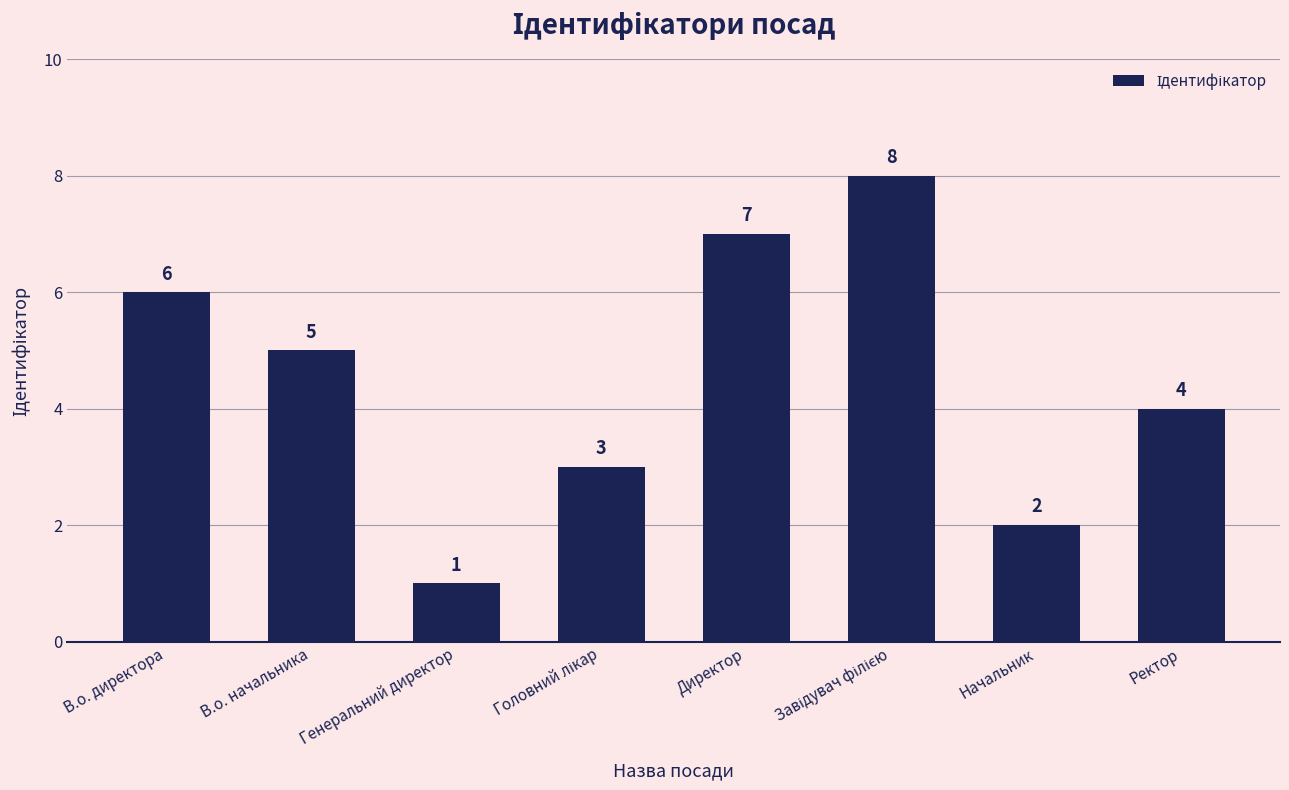

Is it true that the value at В.о. директора is 6?

True